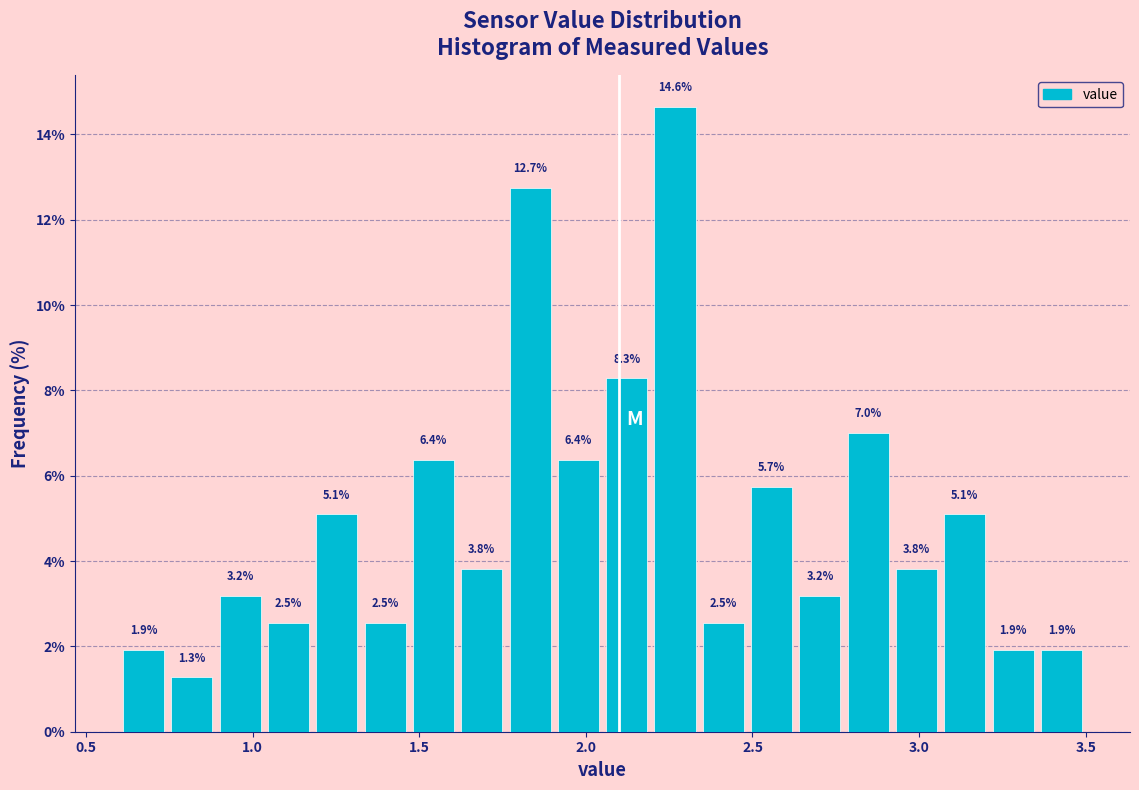

Read against the x-axis, roughly where is the centre of the tallest bar?

2.25